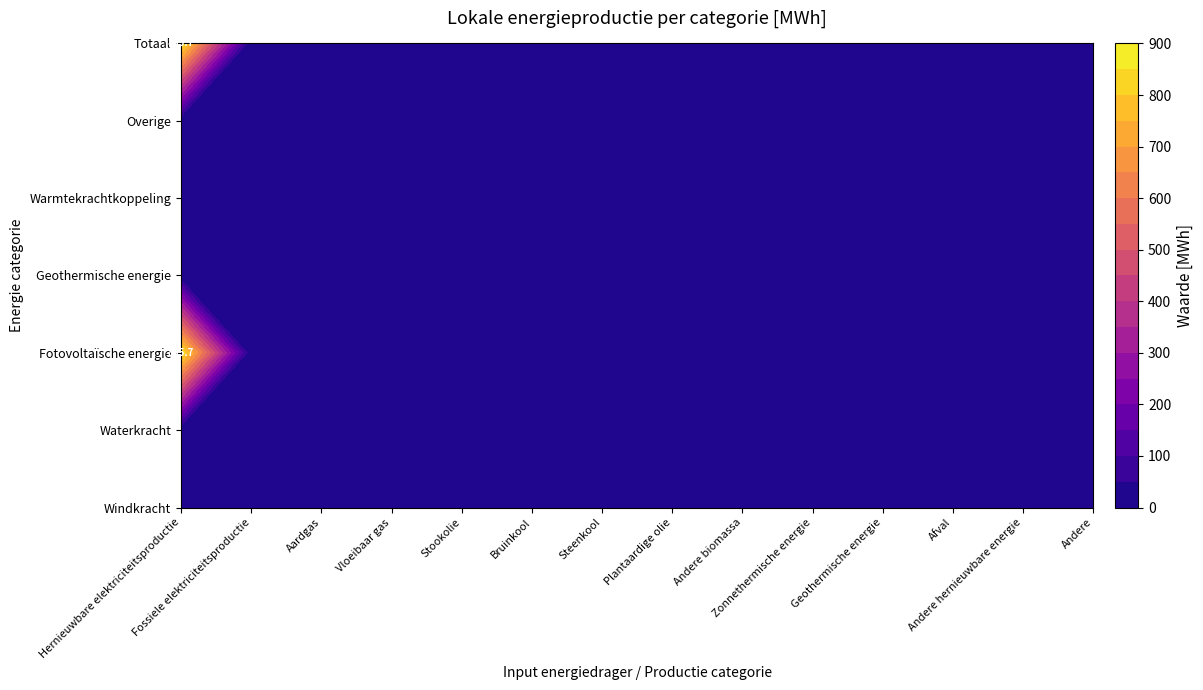

Is the value of Waterkracht at Andere greater than the value of Windkracht at Geothermische energie?

No